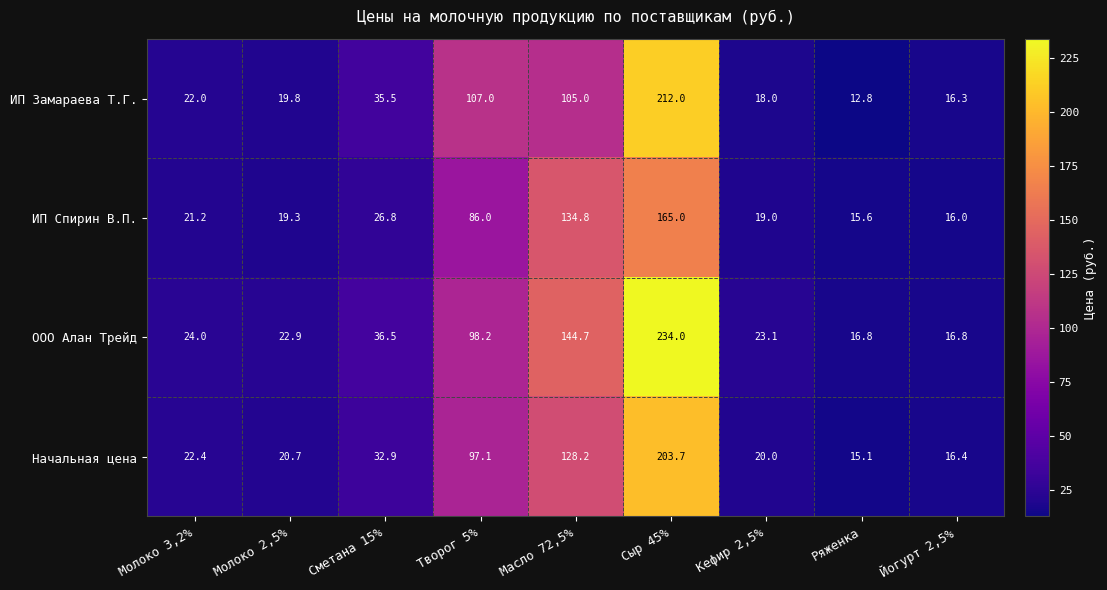

What is the average value of the Начальная цена series?

61.8